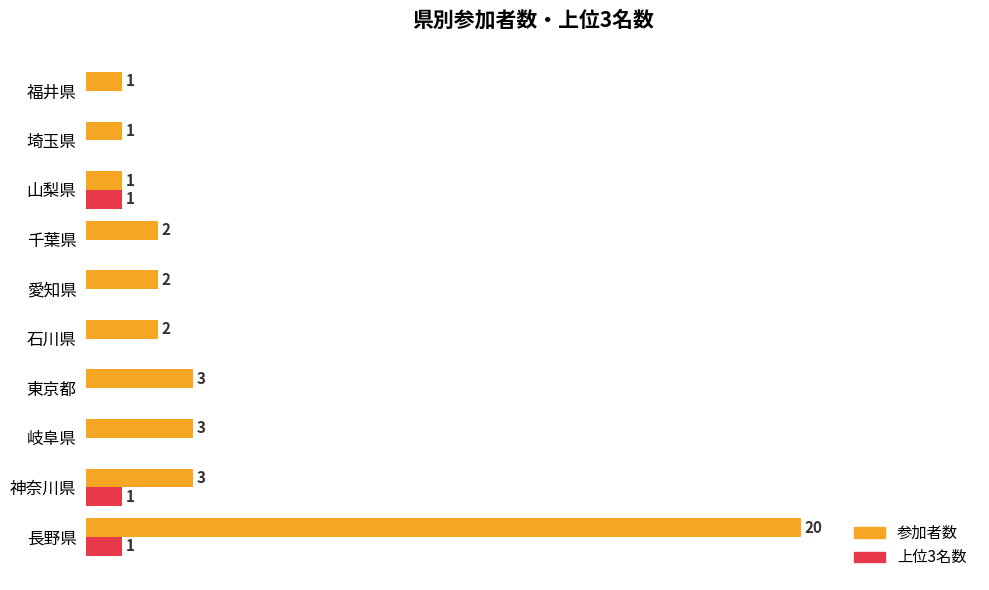

What are all the series names shown in the legend?

参加者数, 上位3名数